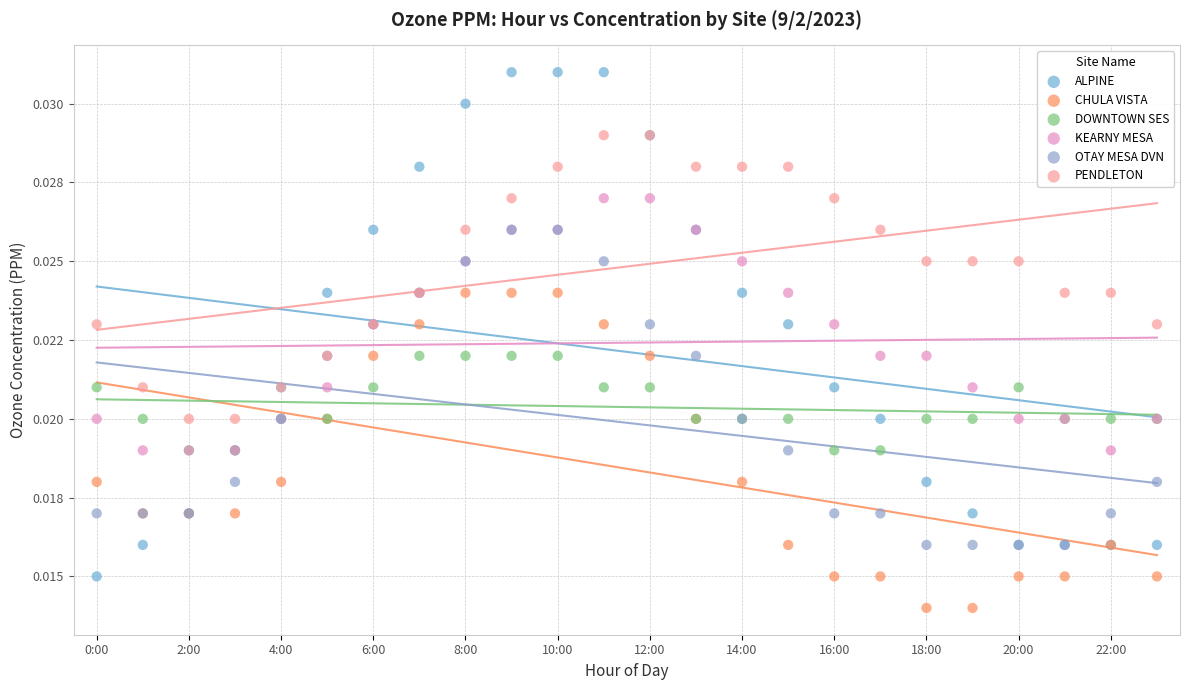

Which series contains the highest Y value?

ALPINE